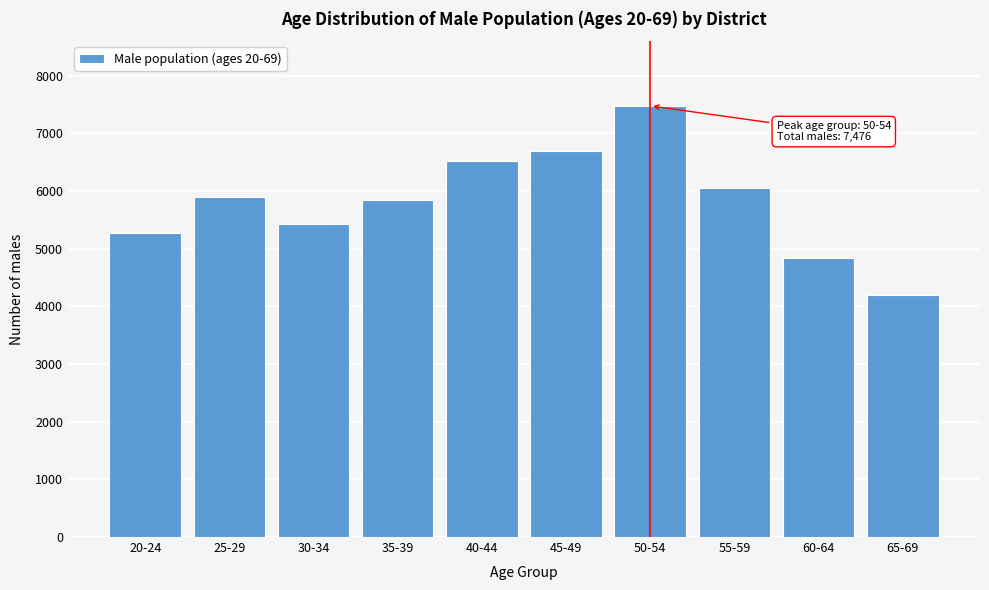

Reading left to right, transcribe all the data shown in this chart.

20-24=5265	25-29=5903	30-34=5428	35-39=5844	40-44=6512	45-49=6700	50-54=7476	55-59=6051	60-64=4844	65-69=4202